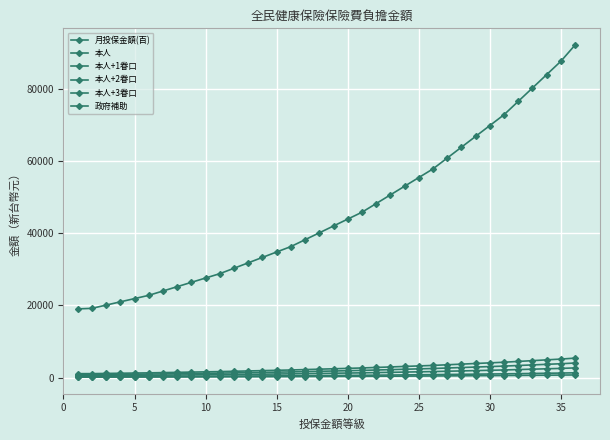

How many series are shown in this chart?

6